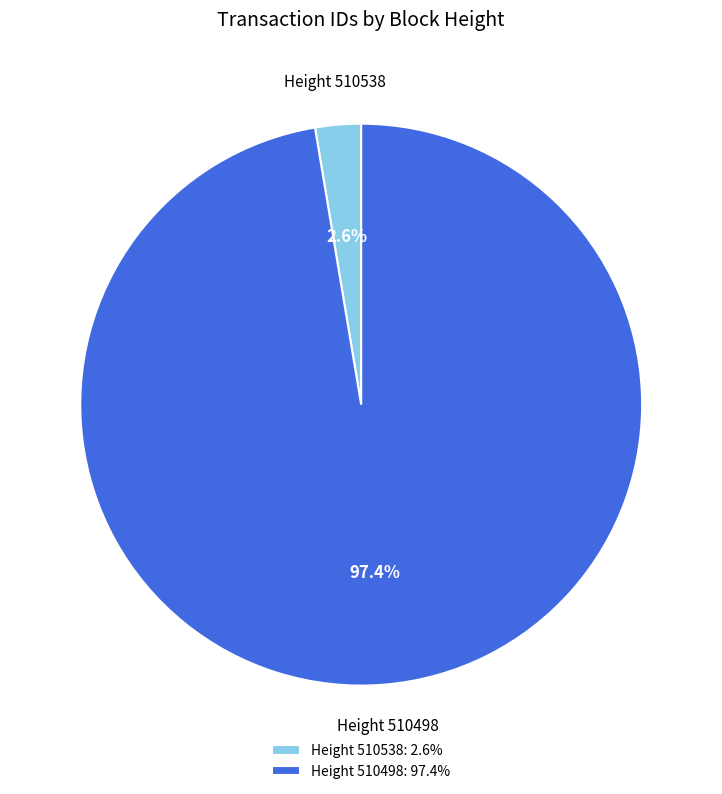

Which category has the biggest portion of the pie?

Height 510498: 97.4%